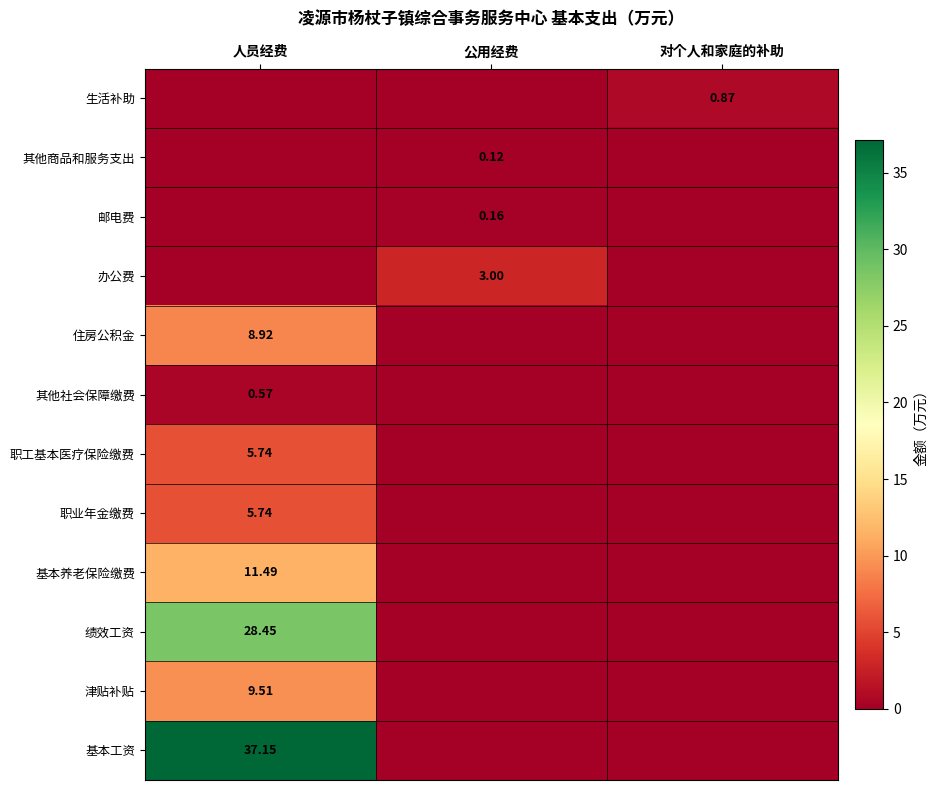

How many distinct data groups are displayed?

12